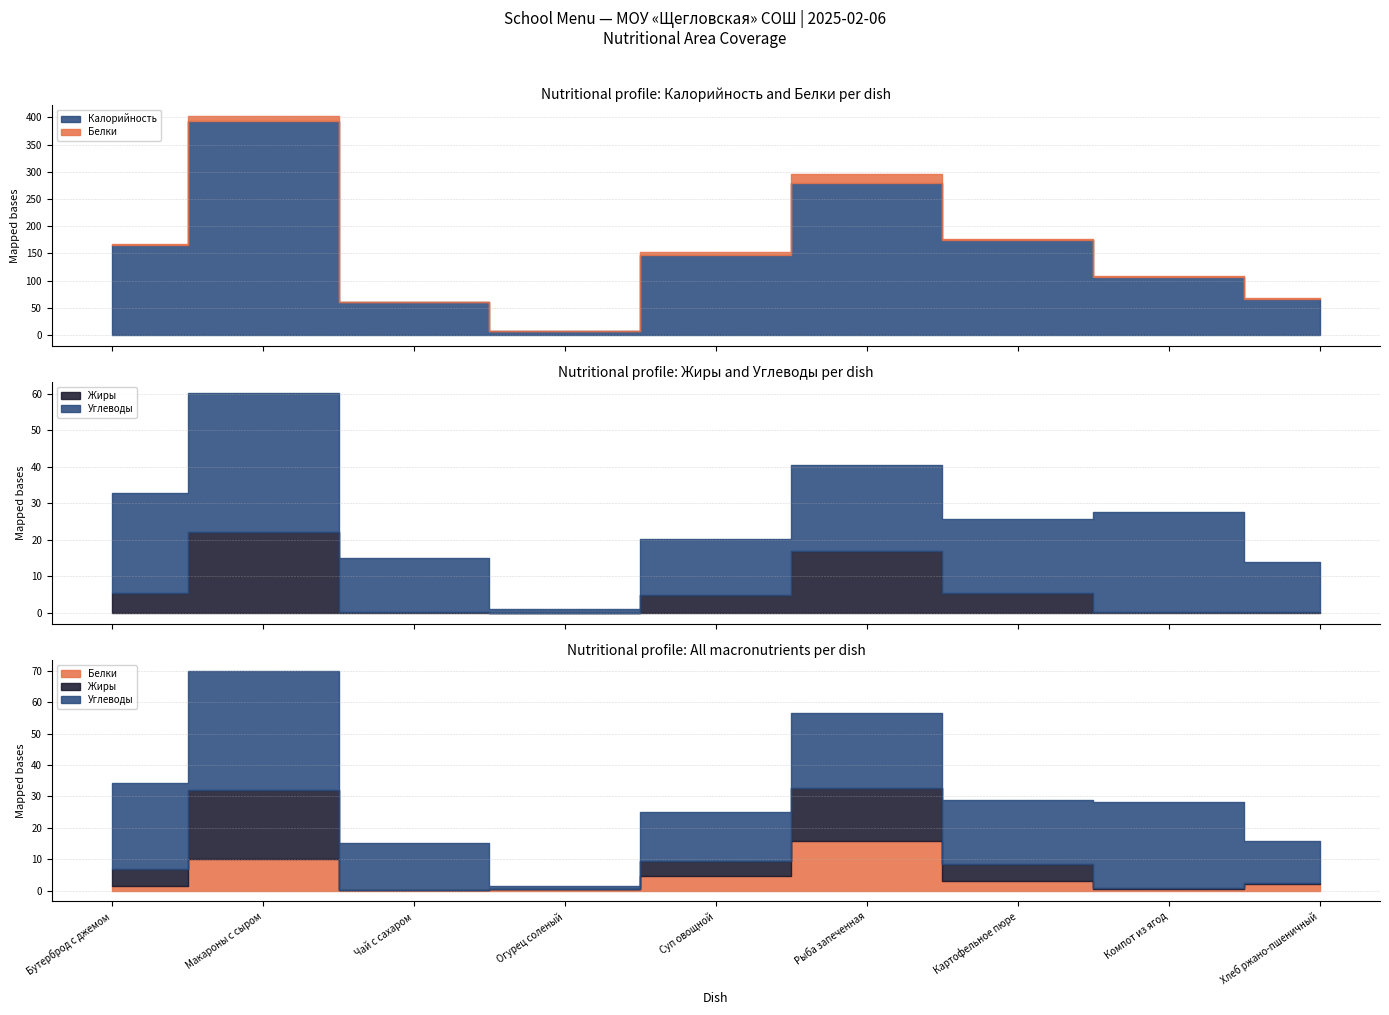

True or false: Белки has more than 2 points higher than both neighbors.

False